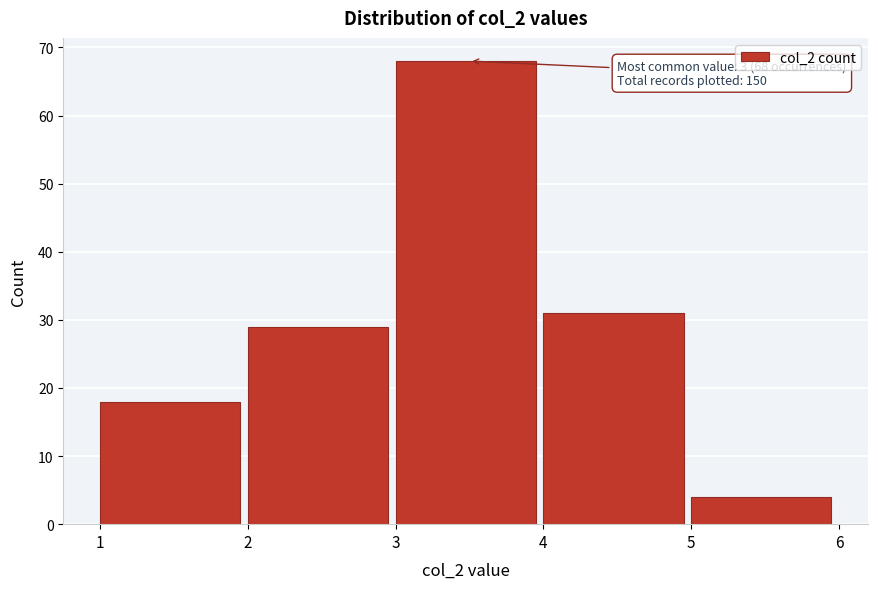

Which range on the x-axis has the tallest bar?

3 to 4